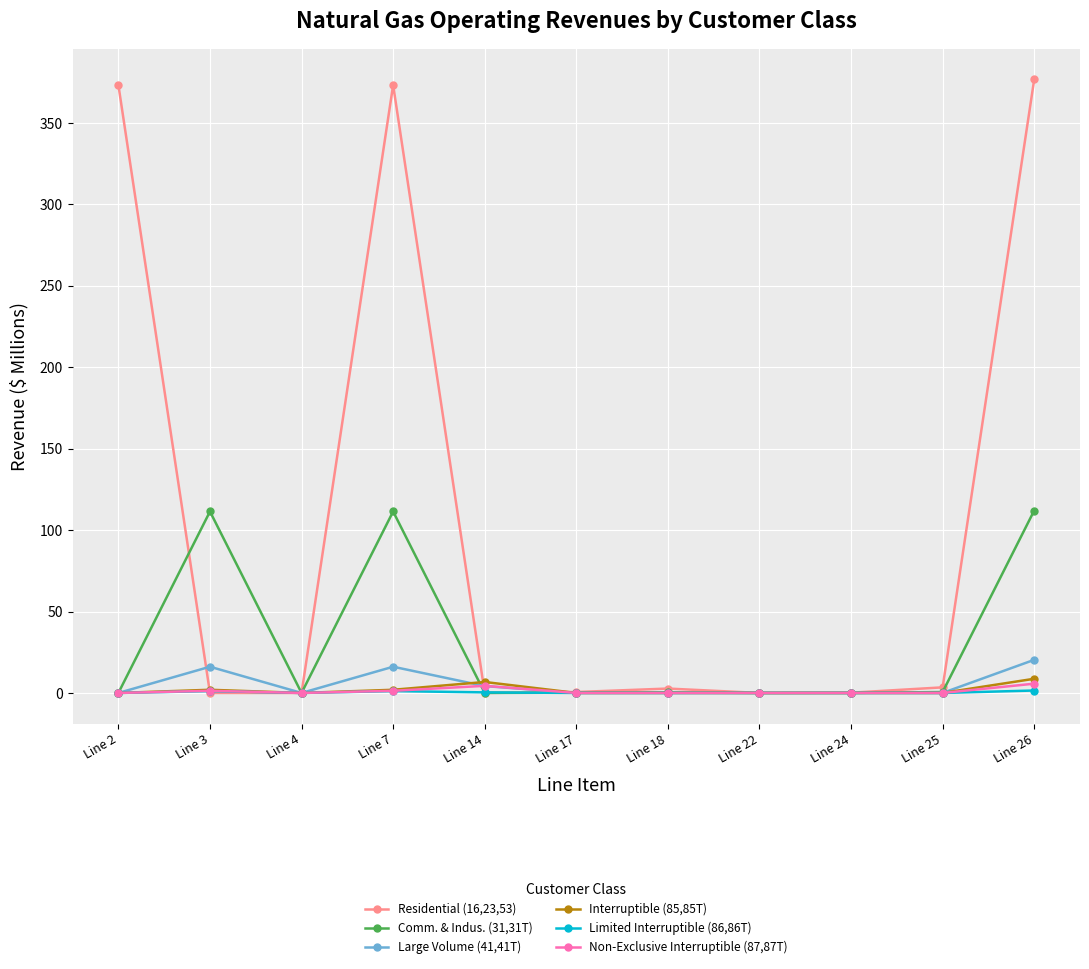

Is it true that Comm. & Indus. (31,31T) equals 0.0 at Line 4?

True